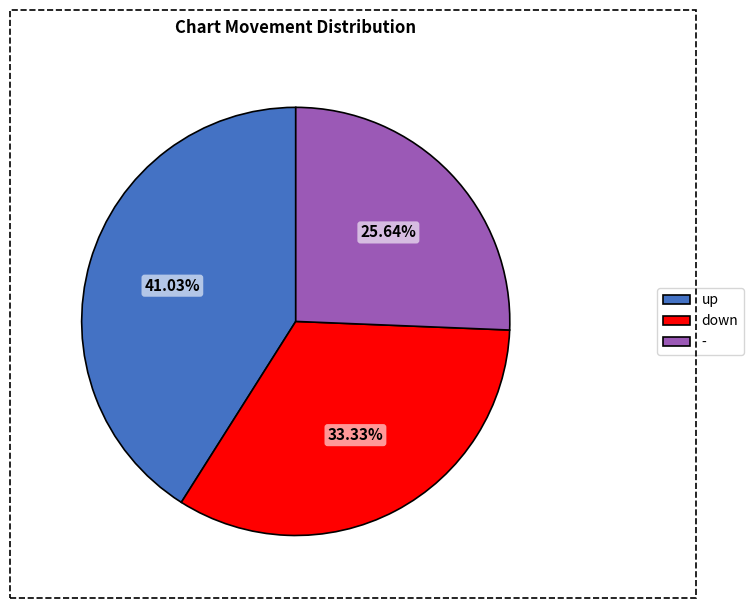

What percentage is the up slice, to the nearest percent?

41%